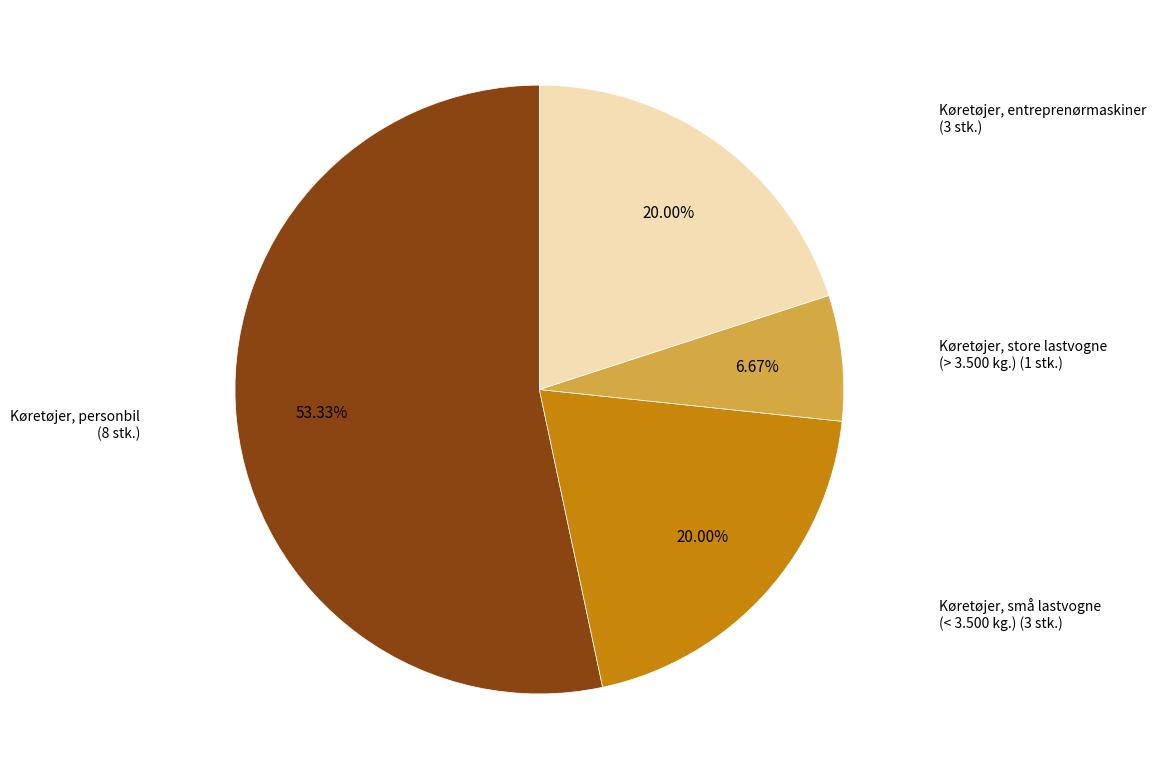

Does any single category account for the majority?

Yes